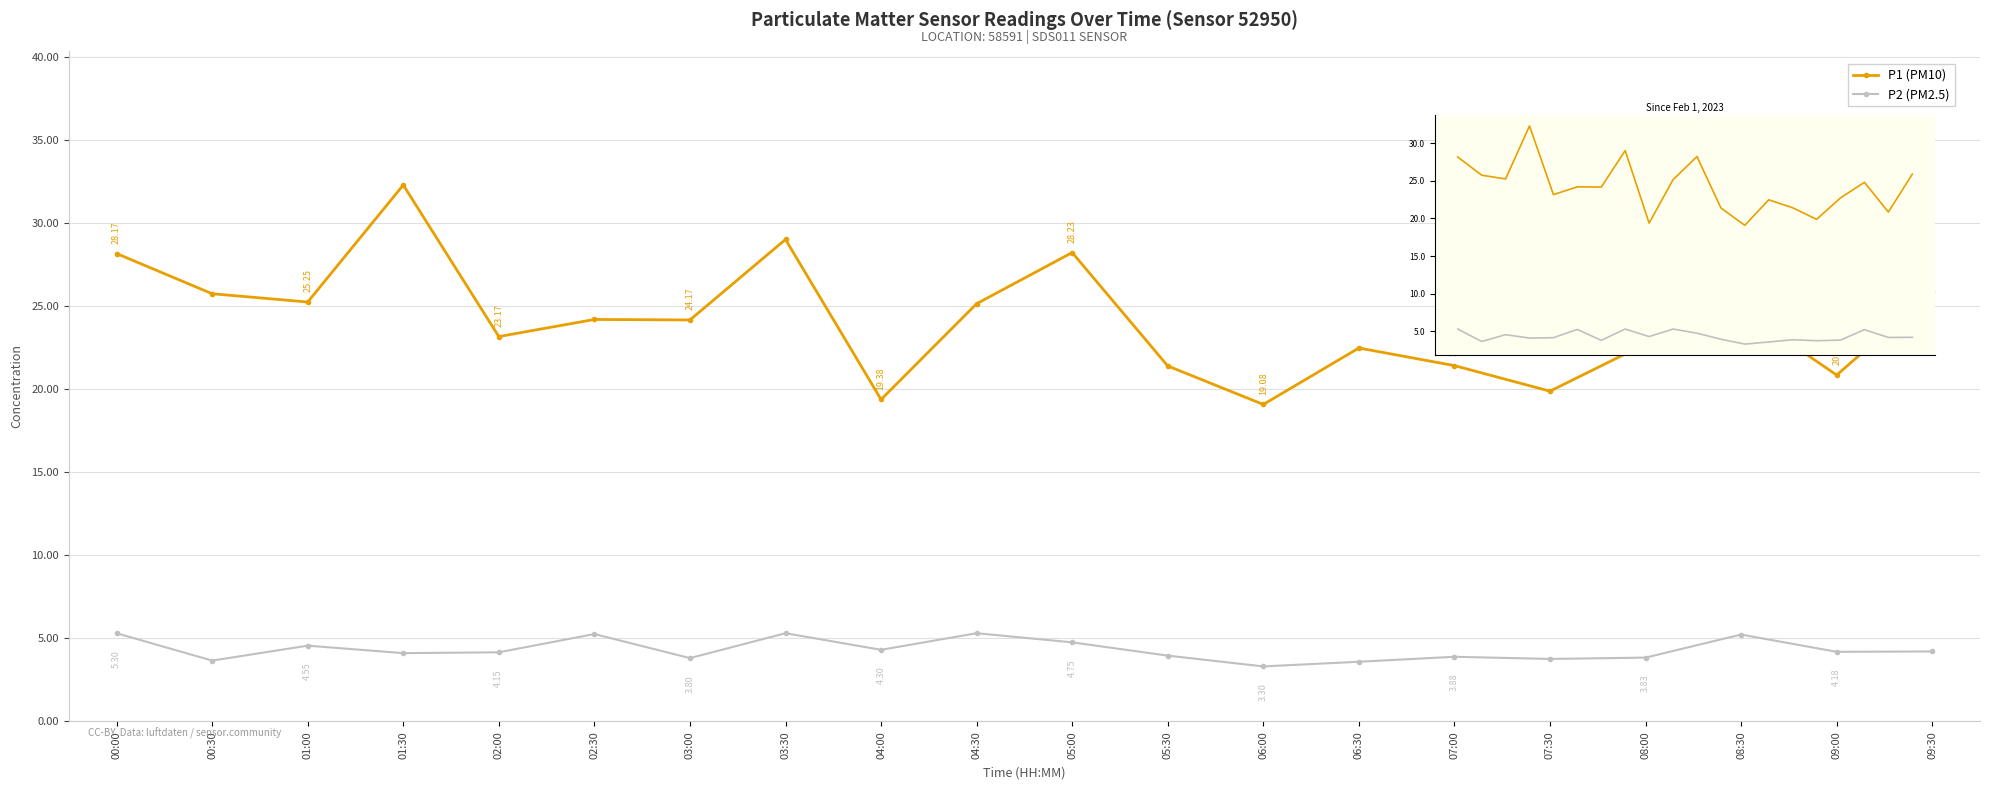

What is the sum of all P2 (PM2.5) values?

86.3